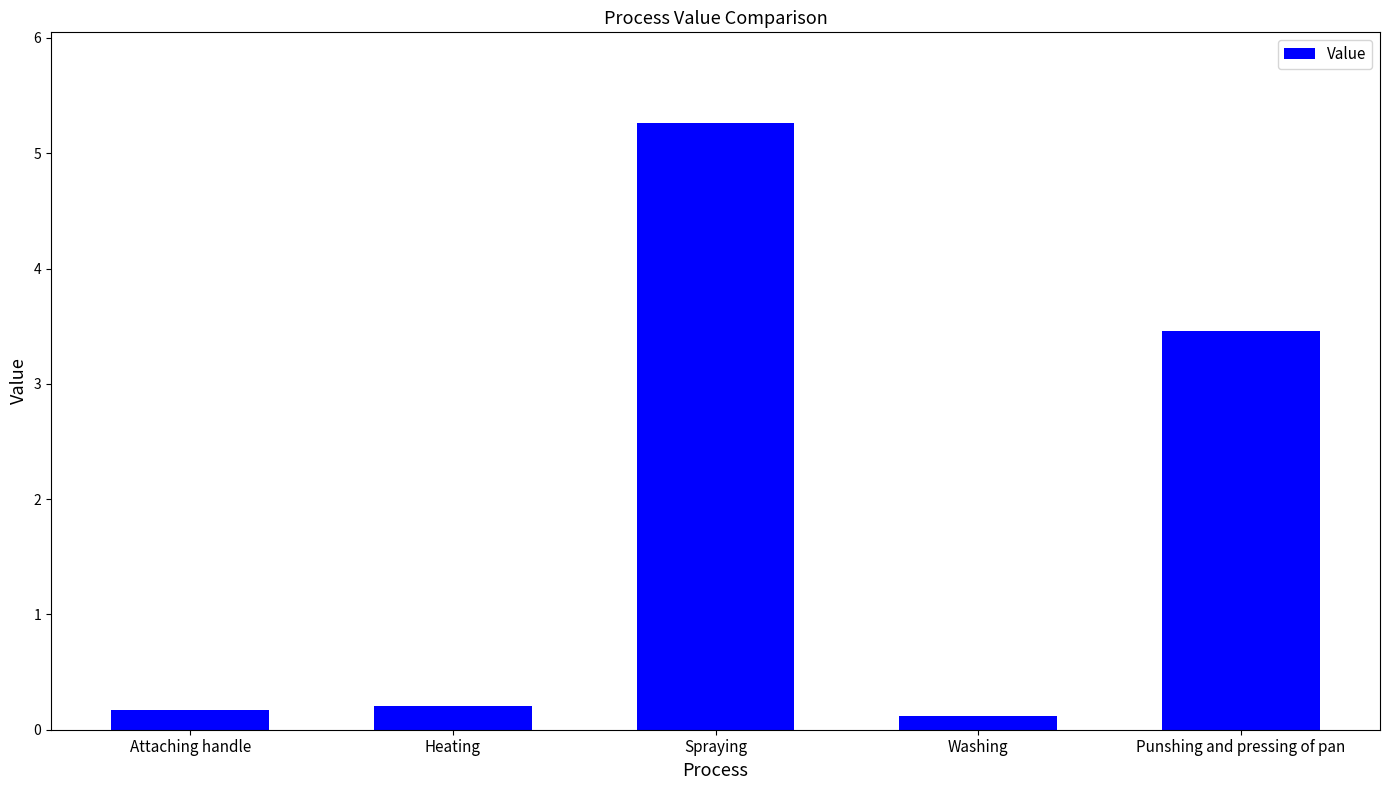

What is the sum of the values at Spraying and Heating?

5.5